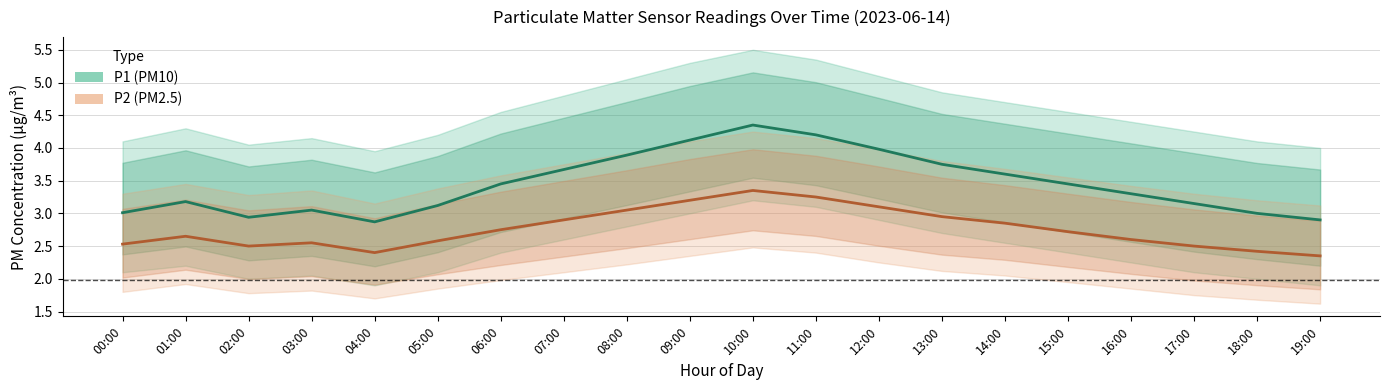

Which series changed the most between 07:00 and 09:00?

P1